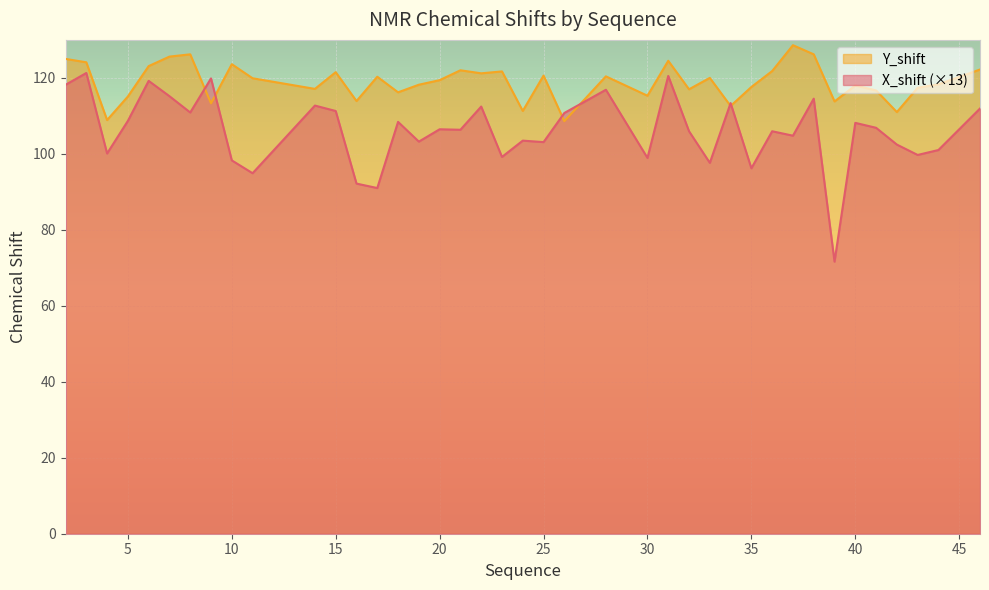

True or false: Y_shift has a value of 120.6 at 25.

True